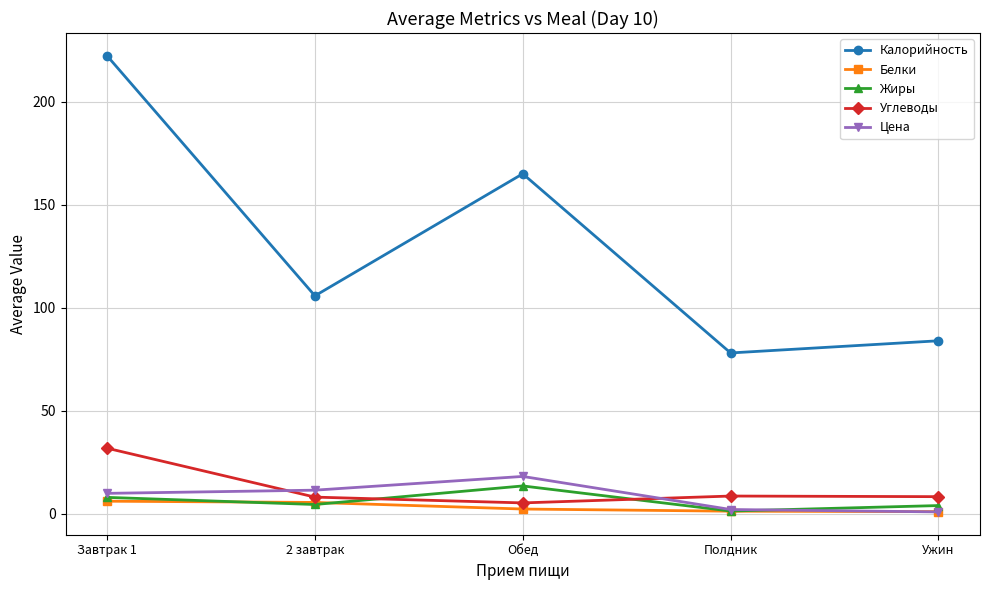

Between 2 завтрак and Обед, which series saw the biggest shift?

Калорийность